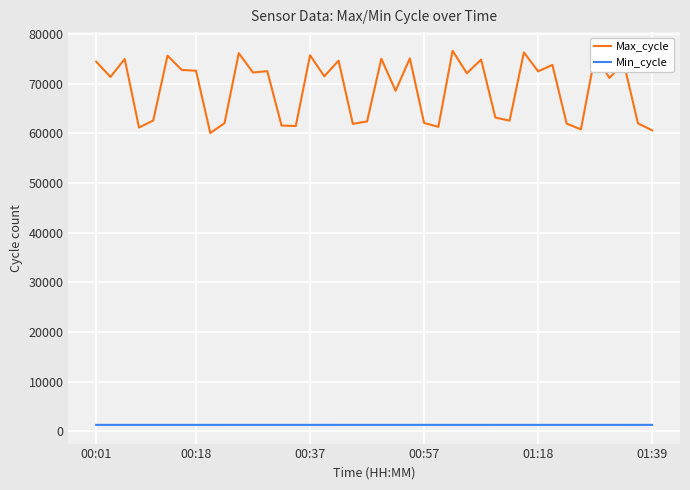

True or false: Max_cycle and Min_cycle intersect in this chart.

False